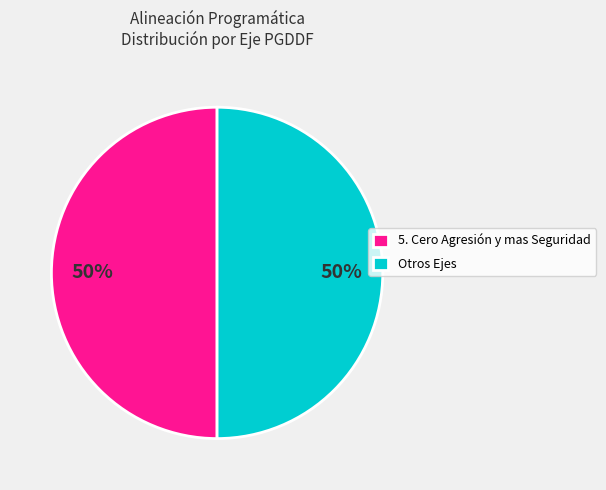

True or false: 5. Cero Agresión y mas Seguridad accounts for 50% of the total.

True